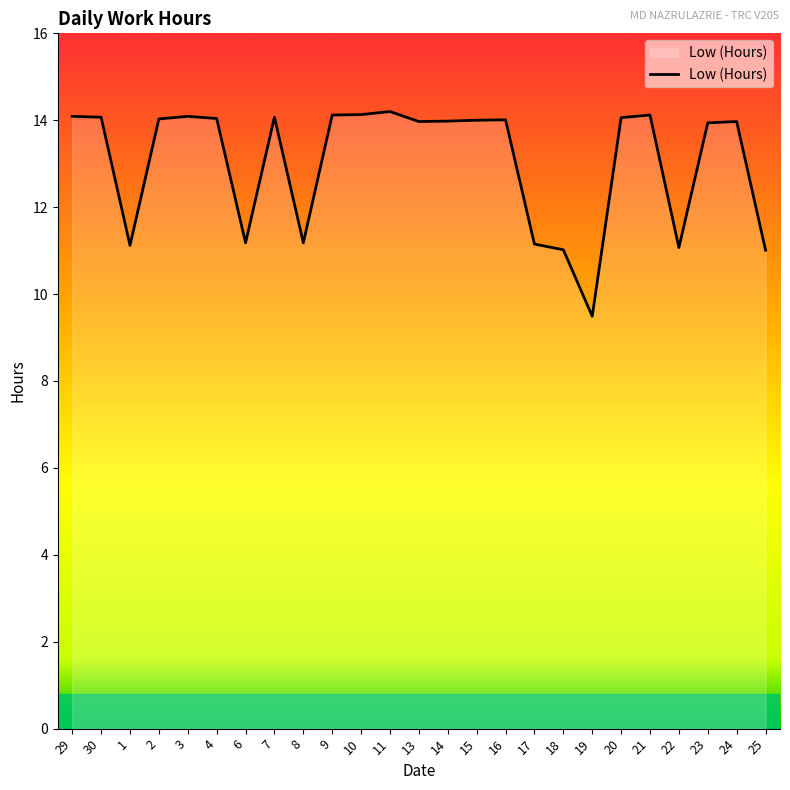

What position from the left is 4?

6